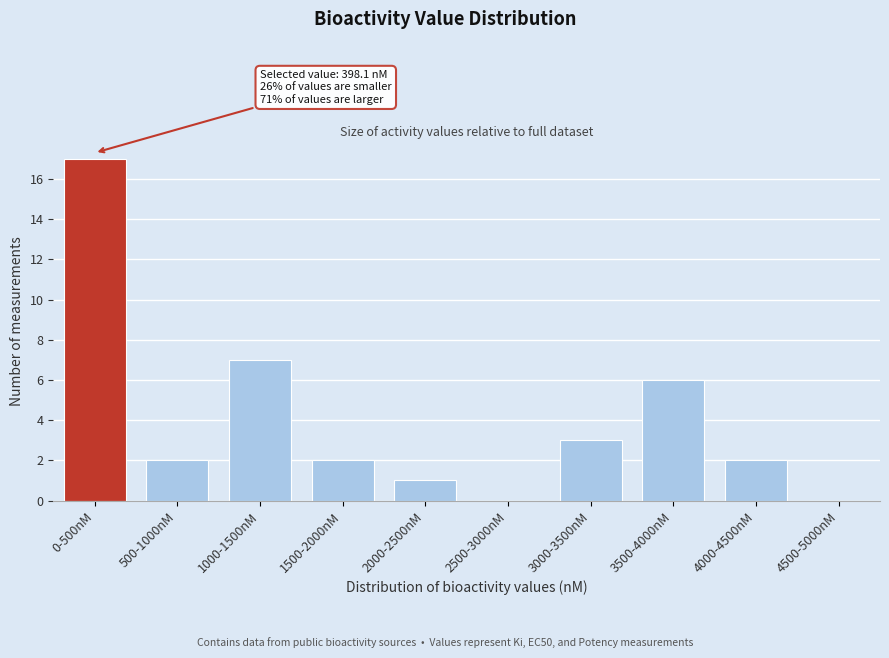

Reading left to right, what are all the values shown in this chart?

0-500nM=17	500-1000nM=2	1000-1500nM=7	1500-2000nM=2	2000-2500nM=1	2500-3000nM=0	3000-3500nM=3	3500-4000nM=6	4000-4500nM=2	4500-5000nM=0